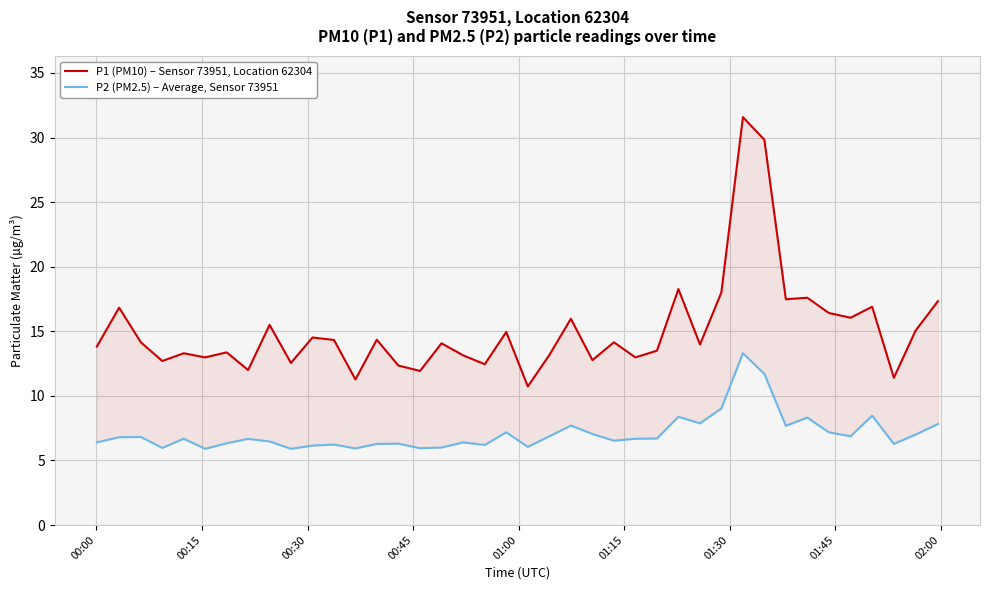

What are all the series names shown in the legend?

P1 (PM10) – Sensor 73951, Location 62304, P2 (PM2.5) – Average, Sensor 73951